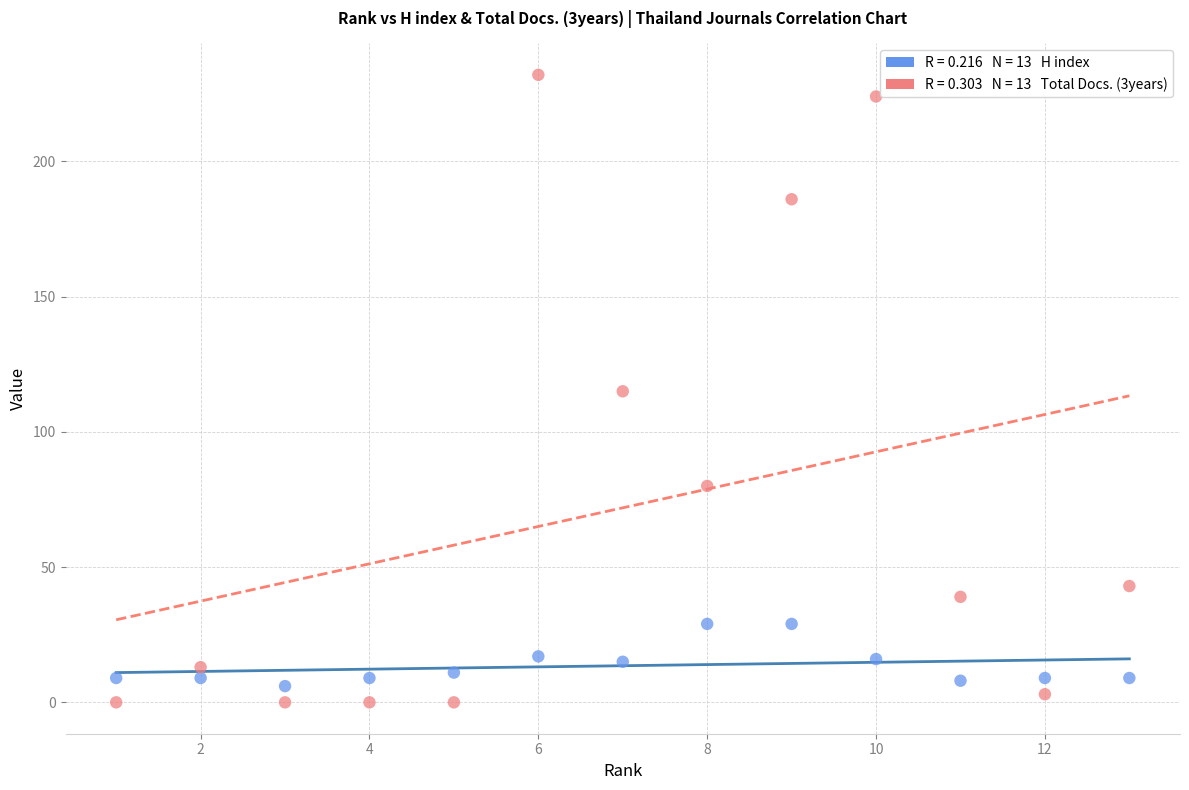

Across all data points, what is the range of X values (max minus min)?

12